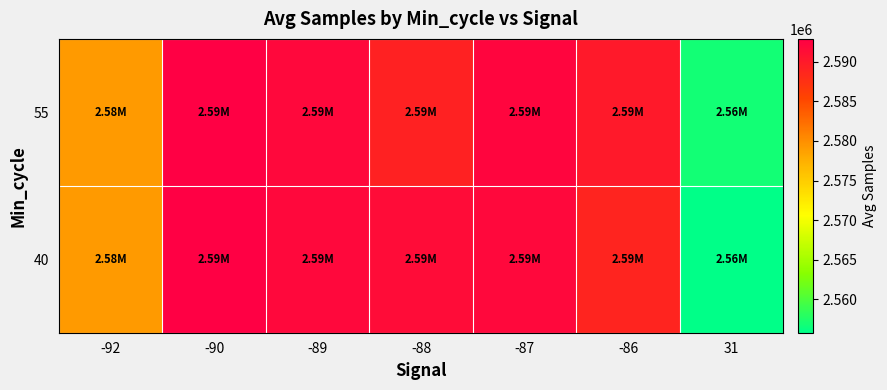

Reading left to right, transcribe all the data shown in this chart.

40: -92=2579184.0	-90=2592860.0	-89=2591984.8	-88=2591529.0	-87=2591861.2	-86=2588854.8	31=2555807.3
55: -92=2579184.0	-90=2592860.0	-89=2591984.8	-88=2589136.0	-87=2592217.9	-86=2590094.0	31=2556870.7